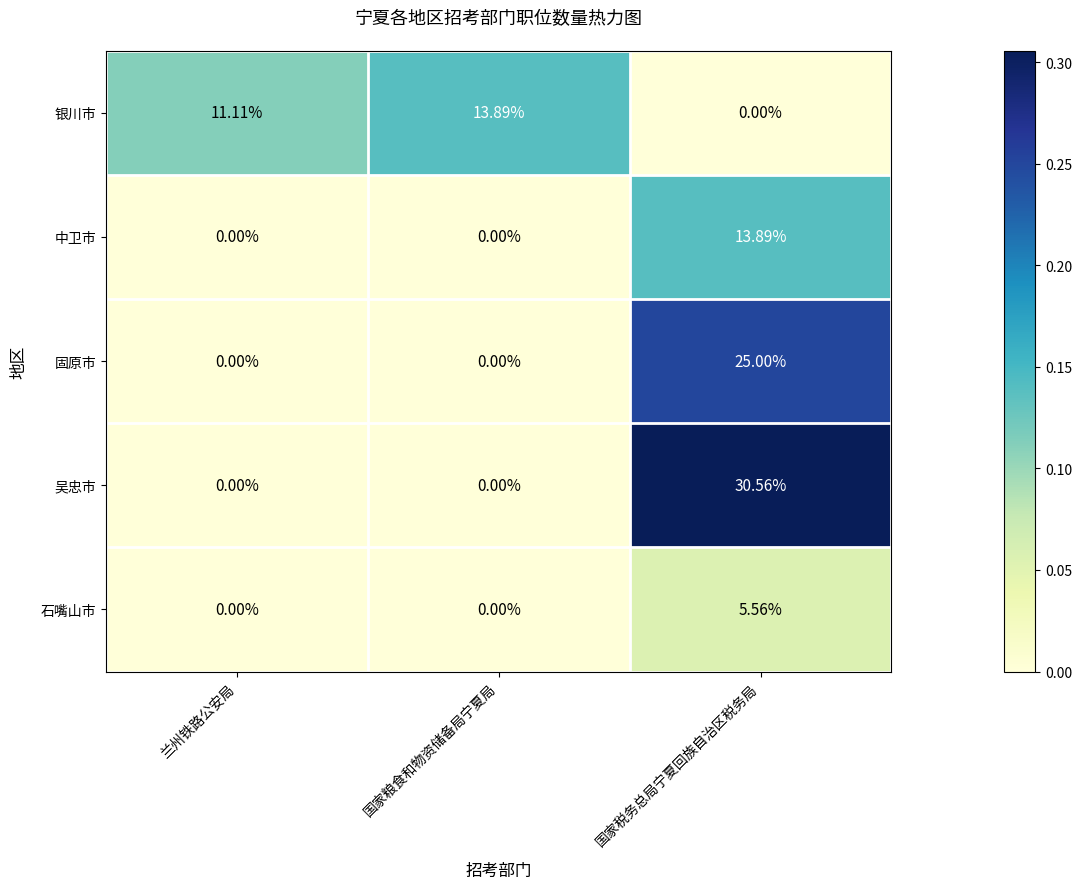

Which series has the largest range (max minus min)?

吴忠市